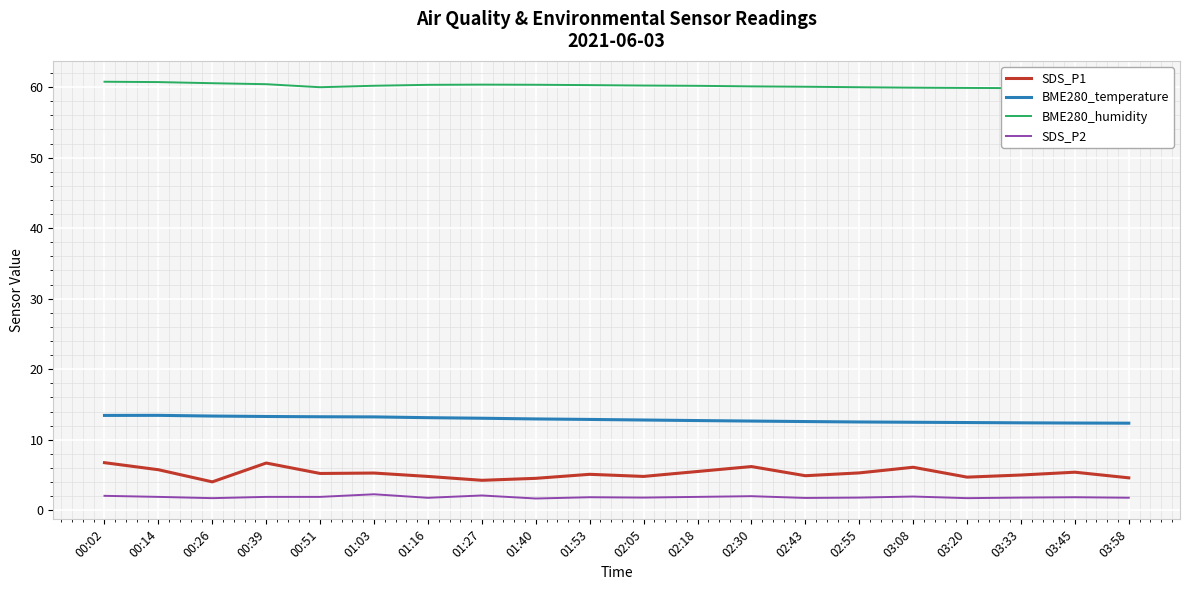

What position from the left is 03:33?

18